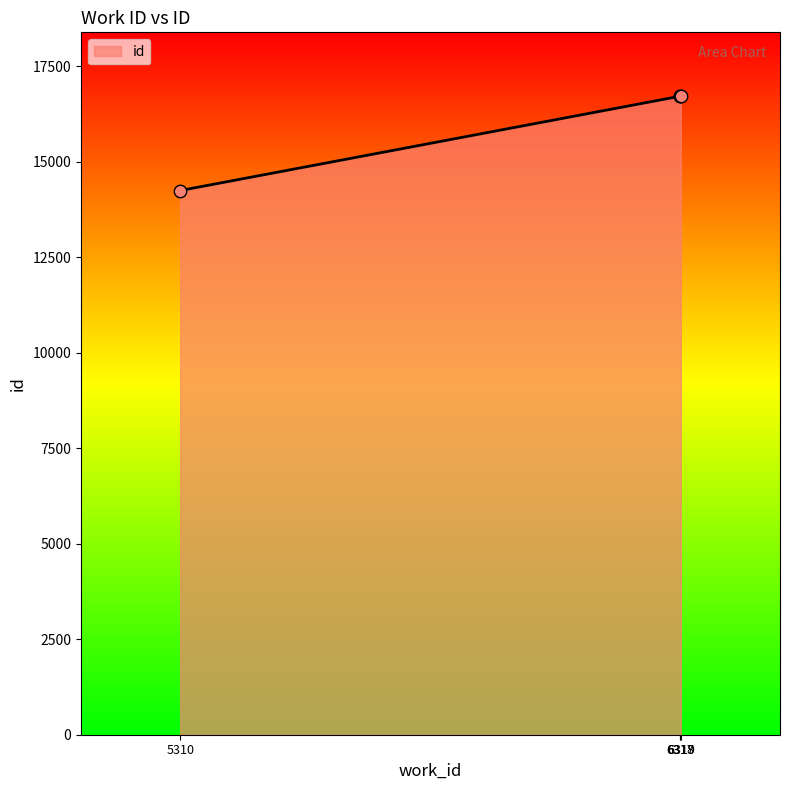

What is the ratio of the value at 5310 to the value at 6317?

0.9